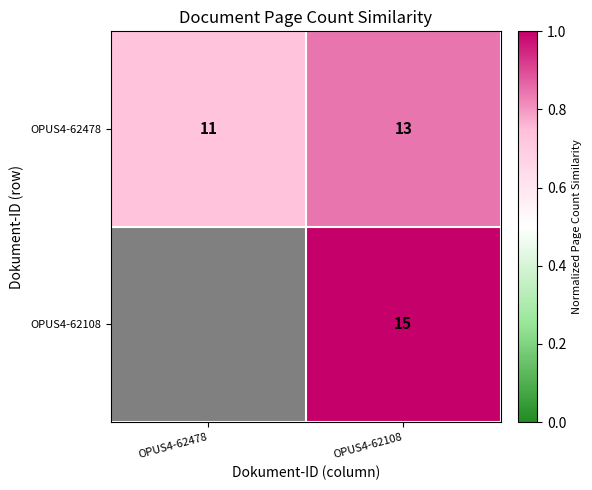

Which label corresponds to the largest value in the chart?

OPUS4-62108